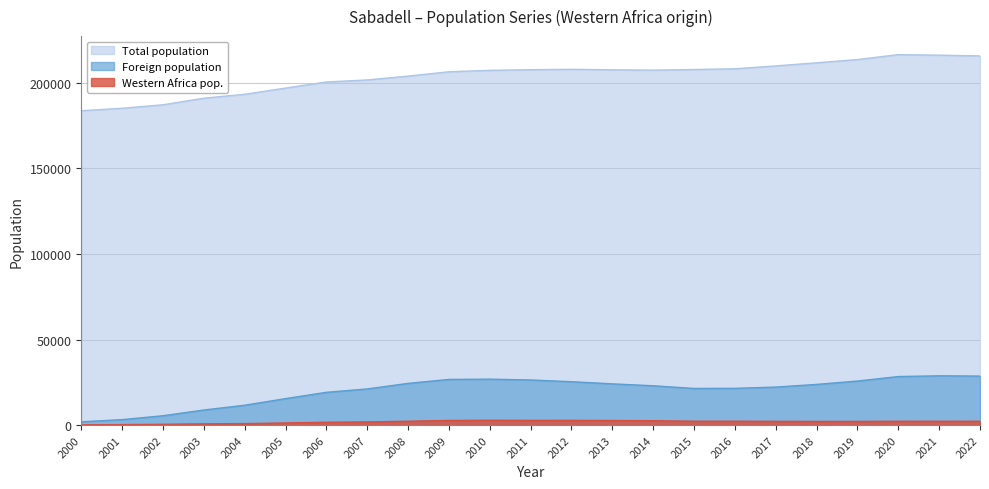

Where is Total population nearest to the value 200123?

2006